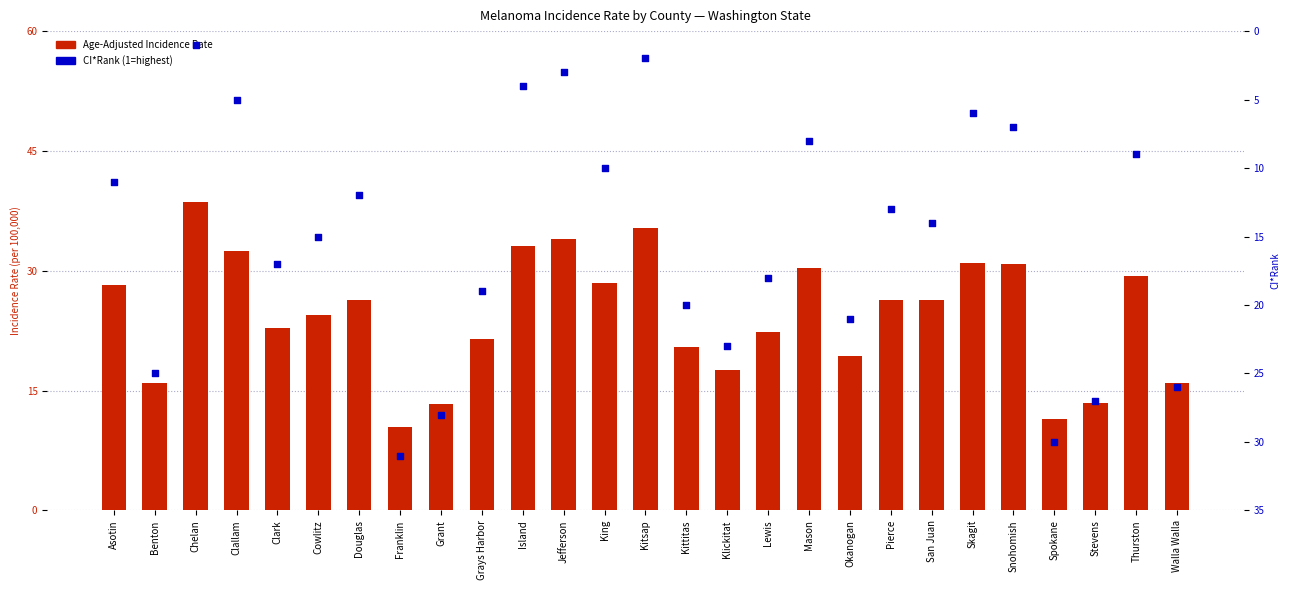

Which series contains the lowest Y value?

CI*Rank (1=highest)